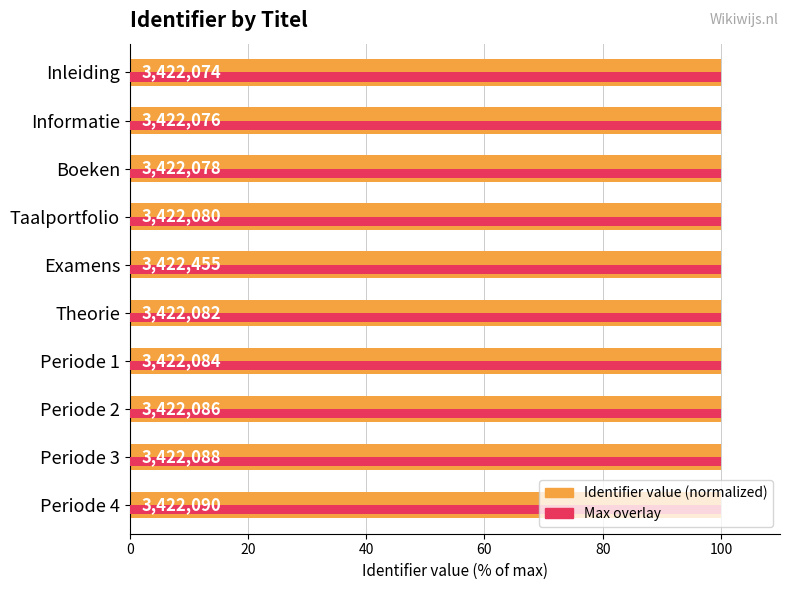

Reading left to right, list all the values displayed in this chart.

Identifier value (normalized): 100.0	100.0	100.0	100.0	100.0	100.0	100.0	100.0	100.0	100.0
Max (relative): 100.0	100.0	100.0	100.0	100.0	100.0	100.0	100.0	100.0	100.0